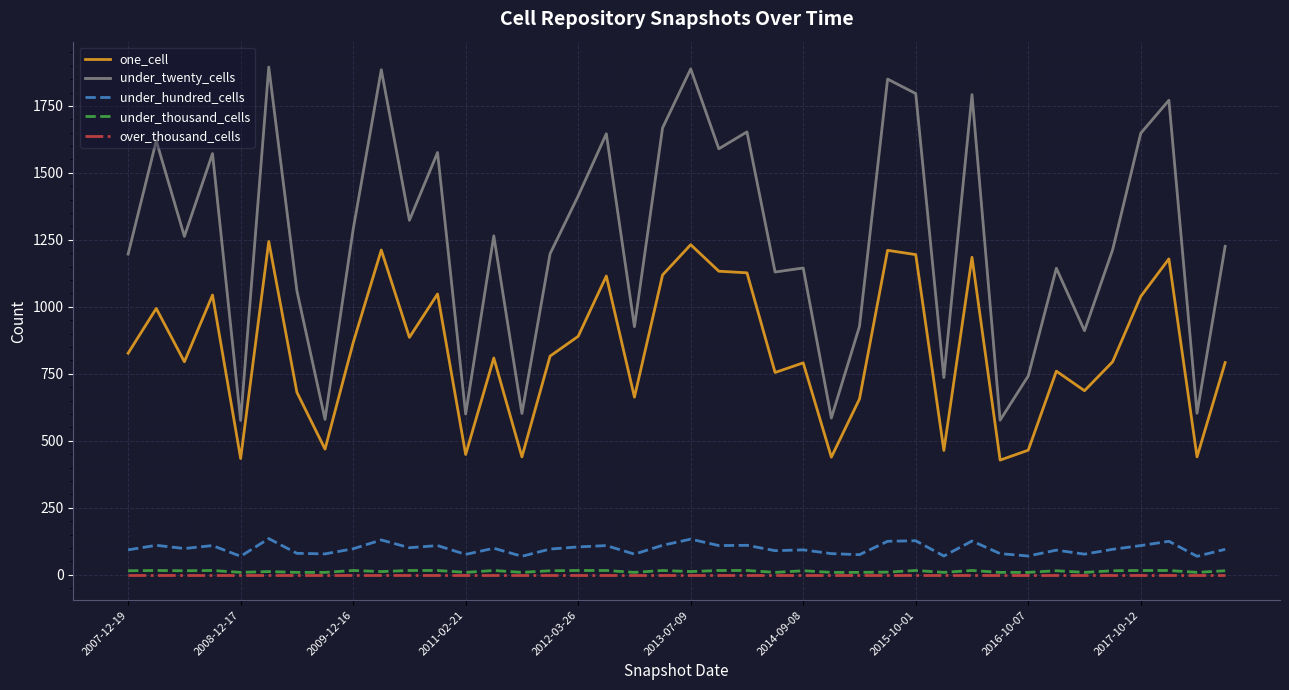

Which series has the largest range (max minus min)?

under_twenty_cells